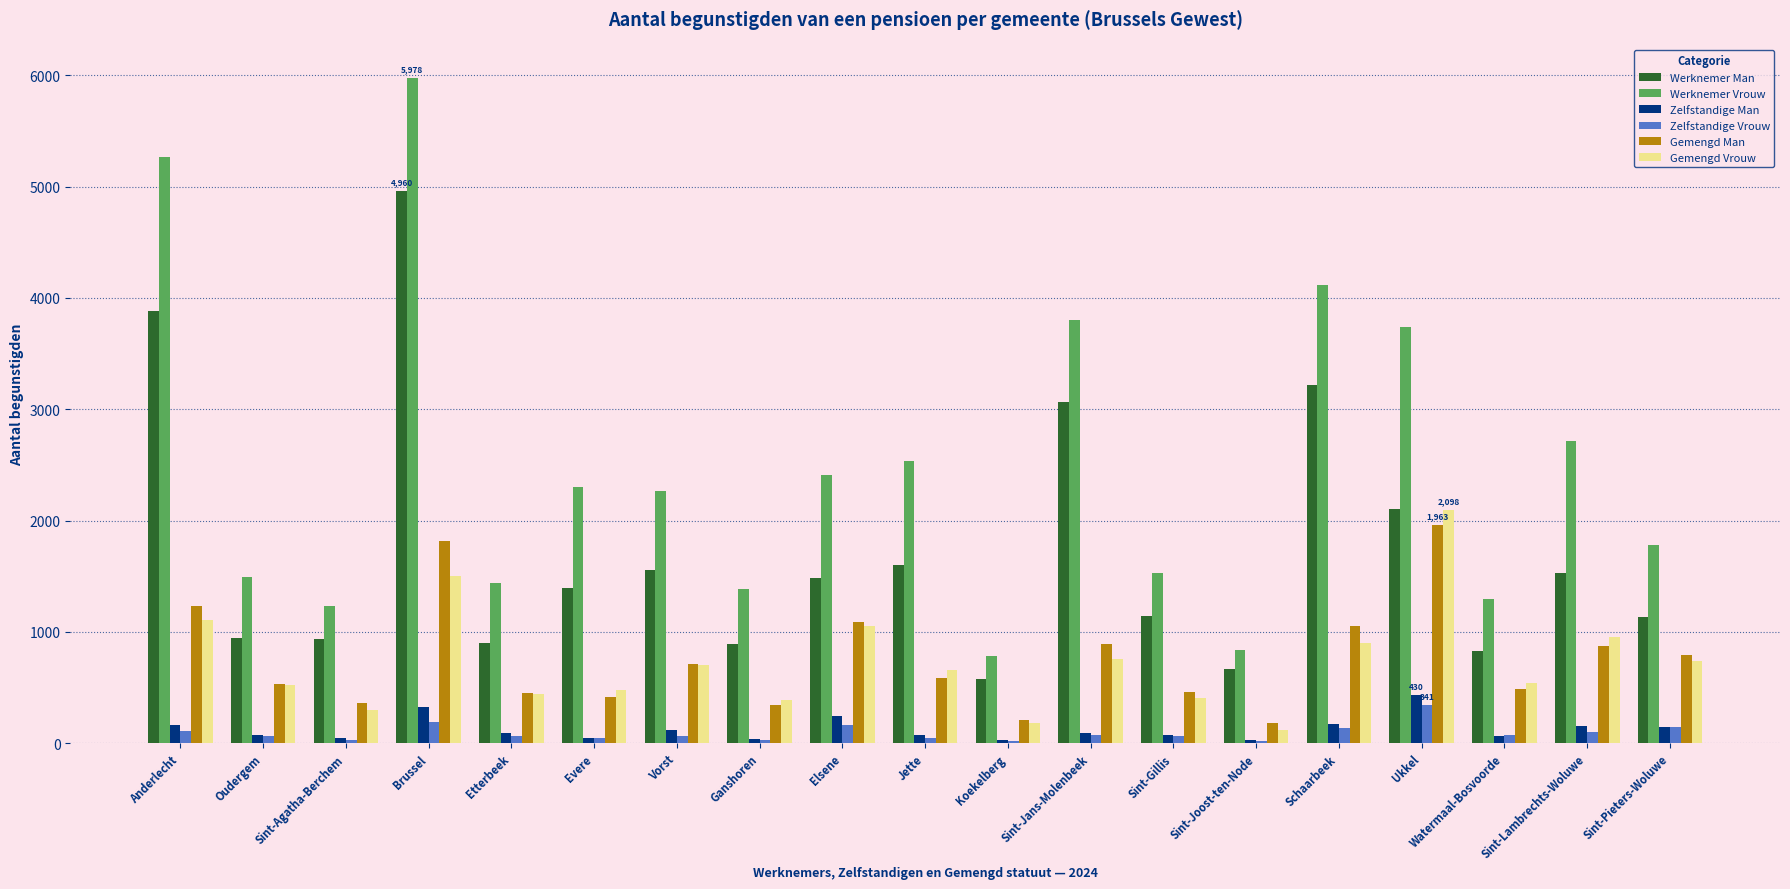

Is the value of Gemengd Man at Oudergem greater than the value of Werknemer Man at Sint-Joost-ten-Node?

No